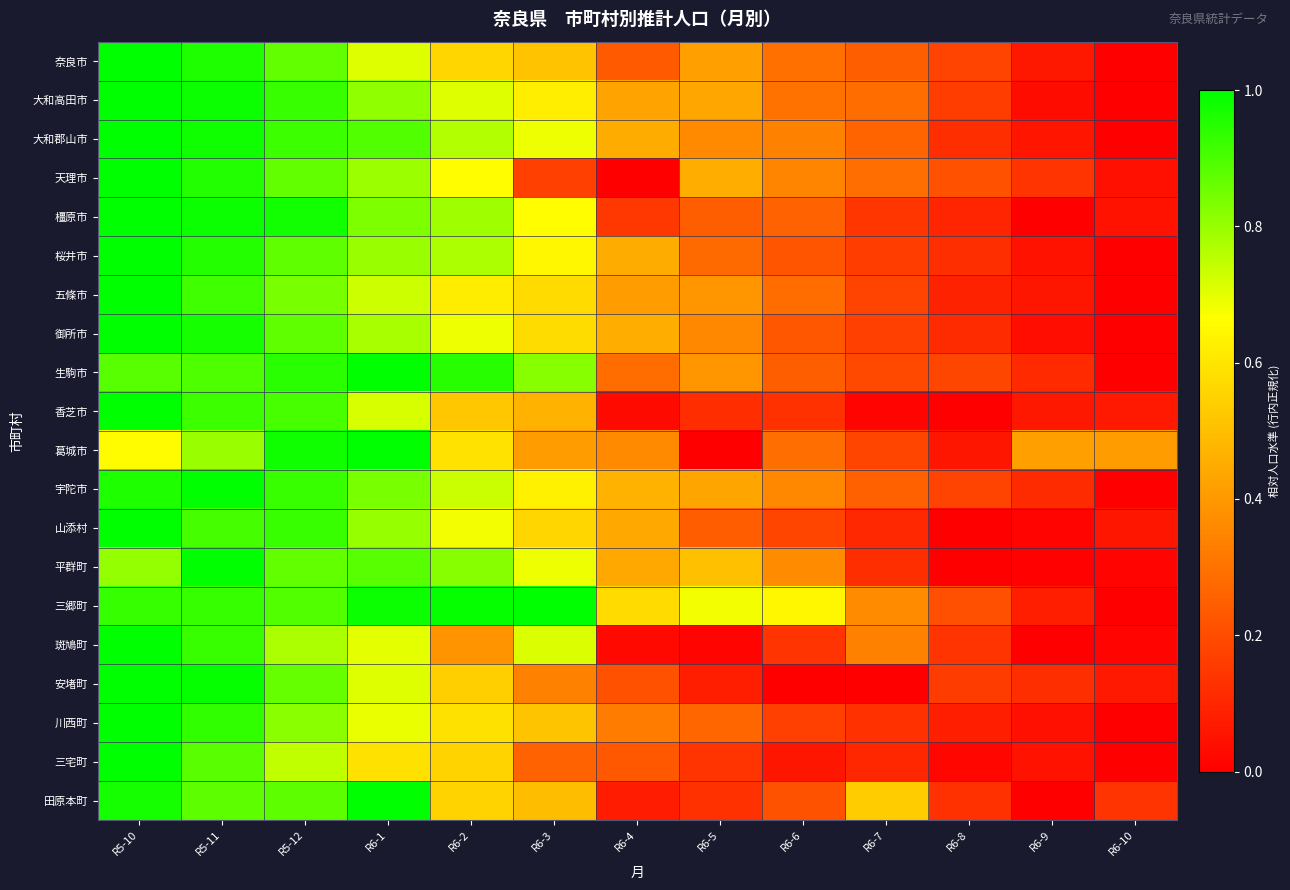

Which series has the largest total across all categories?

三郷町